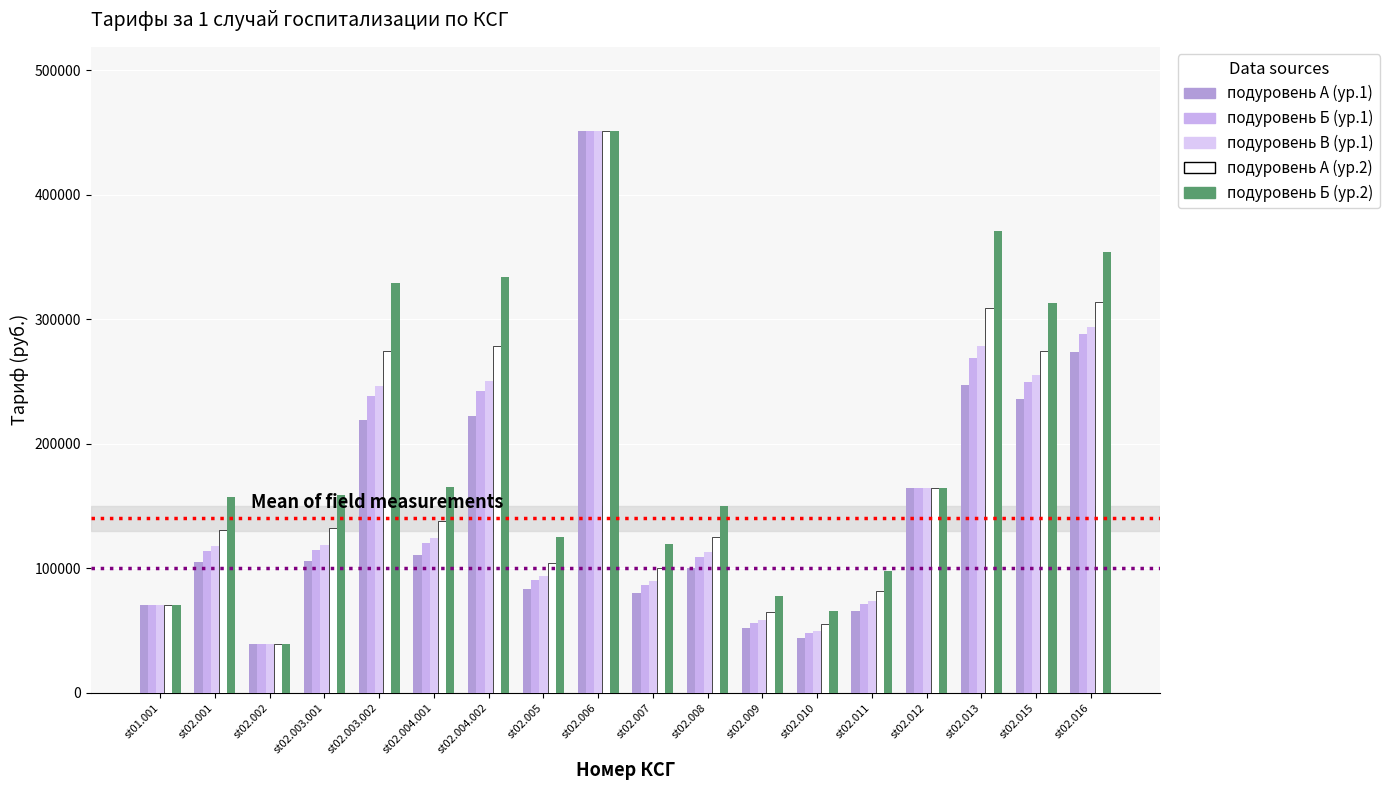

At which label does подуровень А (ур.2) first exceed 132084?

st02.003.001